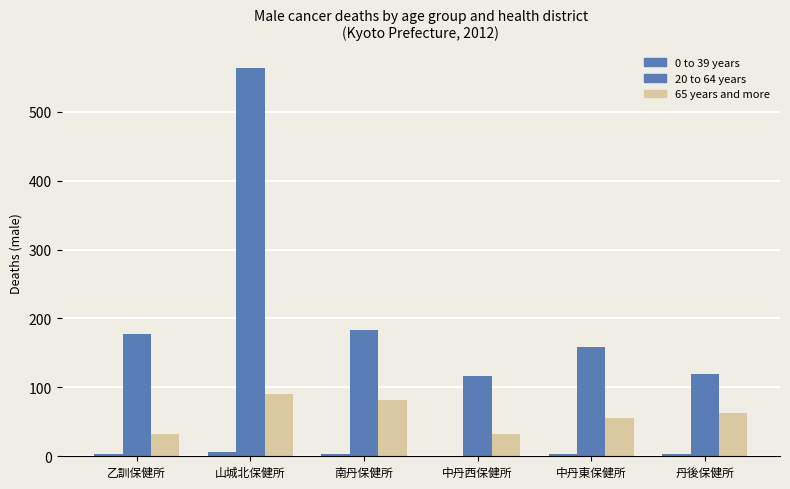

Count the number of data series in this chart.

3